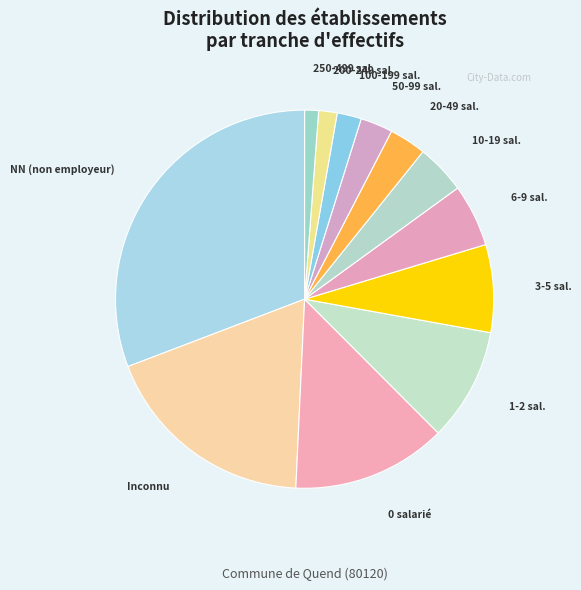

The Inconnu slice represents 7% of the pie. True or false?

False